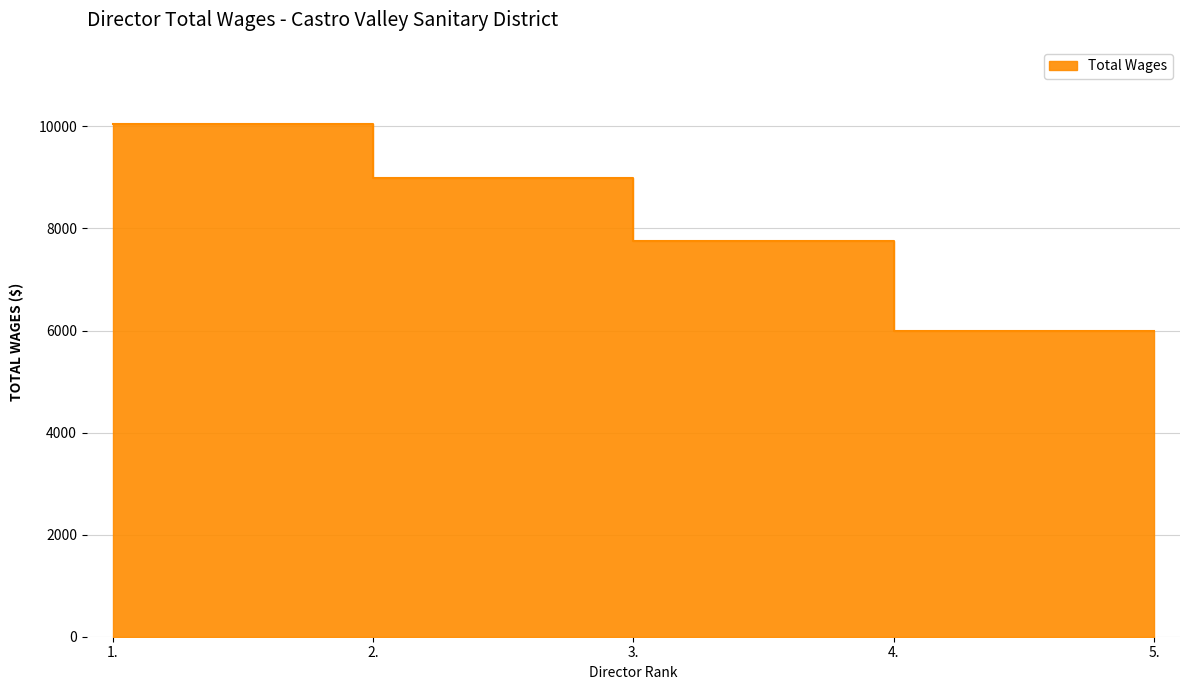

What is the maximum value shown in the chart?

10051